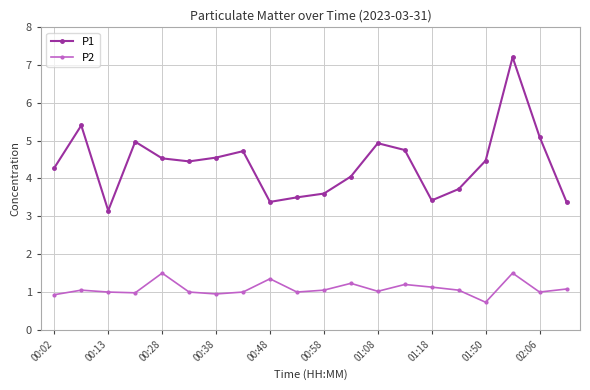

At how many categories does at least one series exceed 3?

20